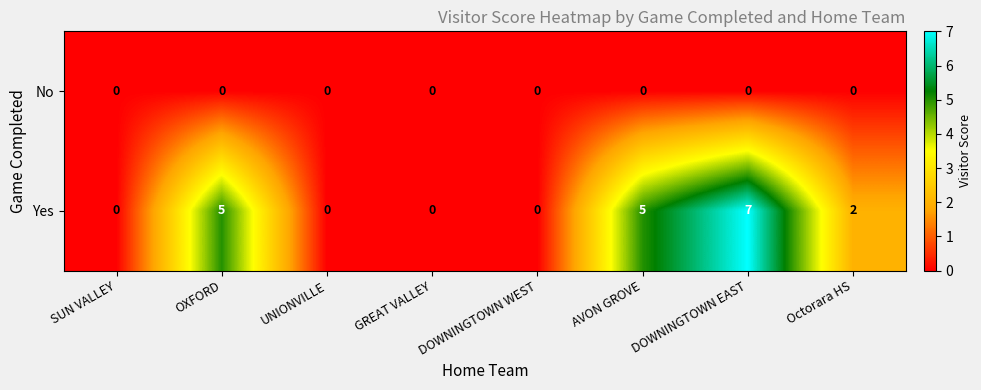

Between GREAT VALLEY and DOWNINGTOWN EAST, which series saw the biggest shift?

Yes